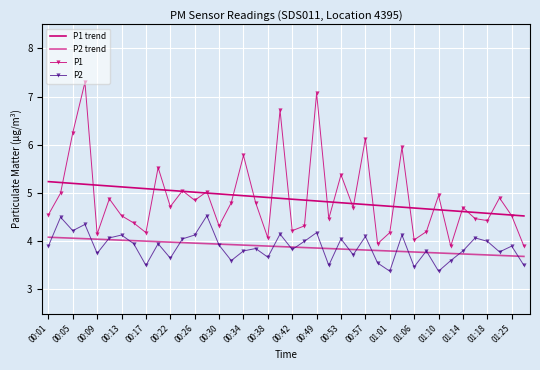

True or false: P2 and P1 trend intersect in this chart.

False